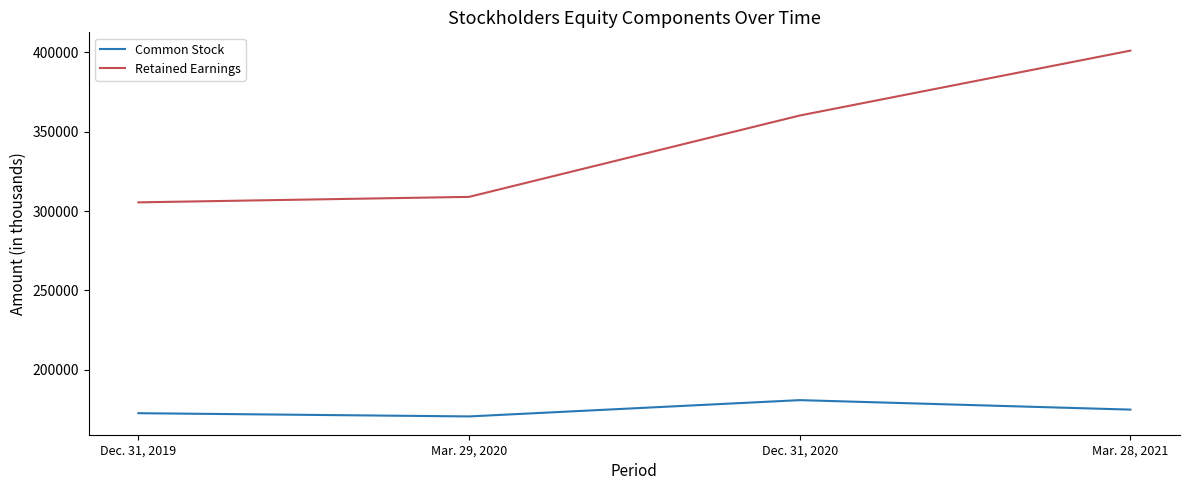

How many values in the Common Stock series are below 174920?

2